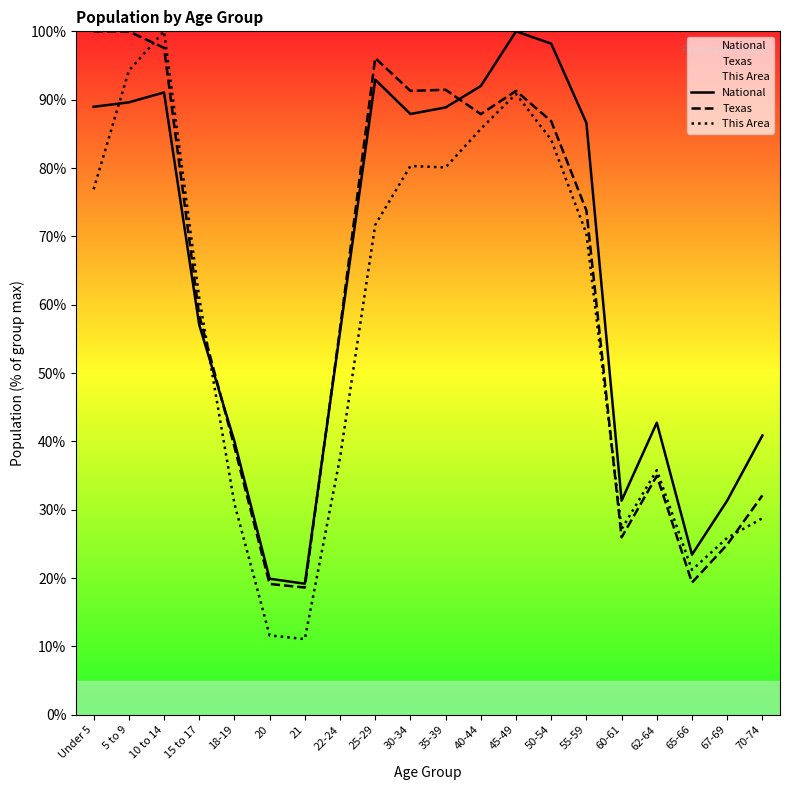

Which category has the highest value in the Texas series?

Under 5